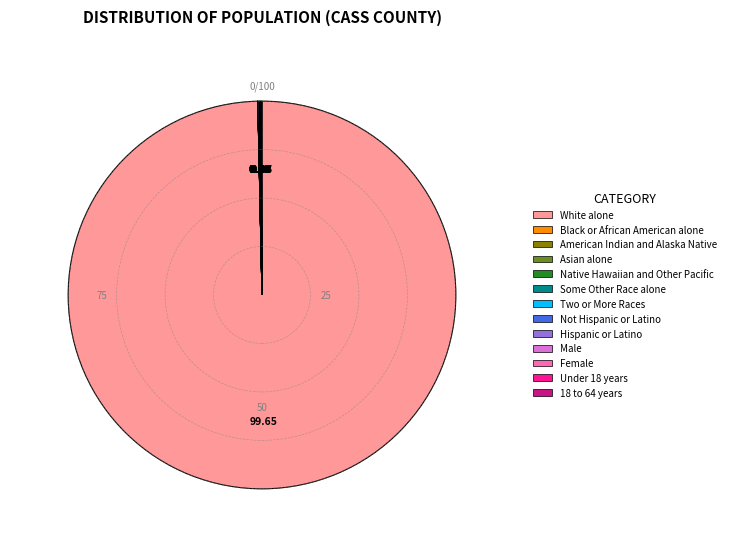

What is the largest slice in the pie chart?

White alone